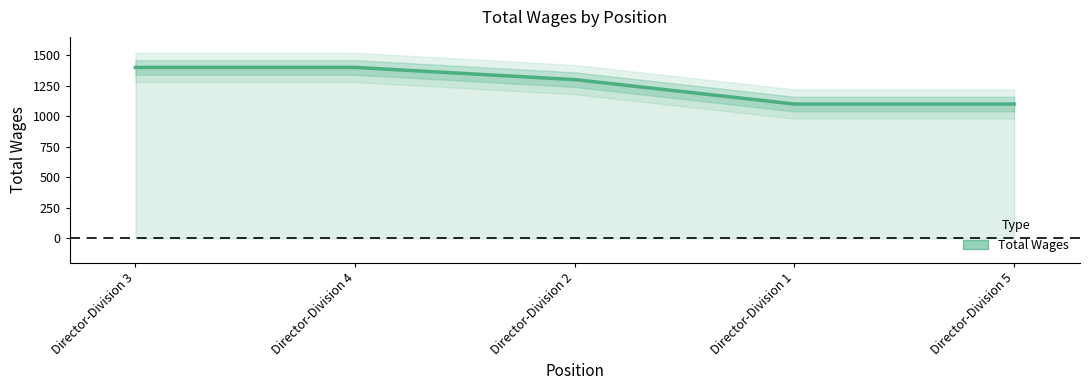

What is the minimum value shown in the chart?

1100